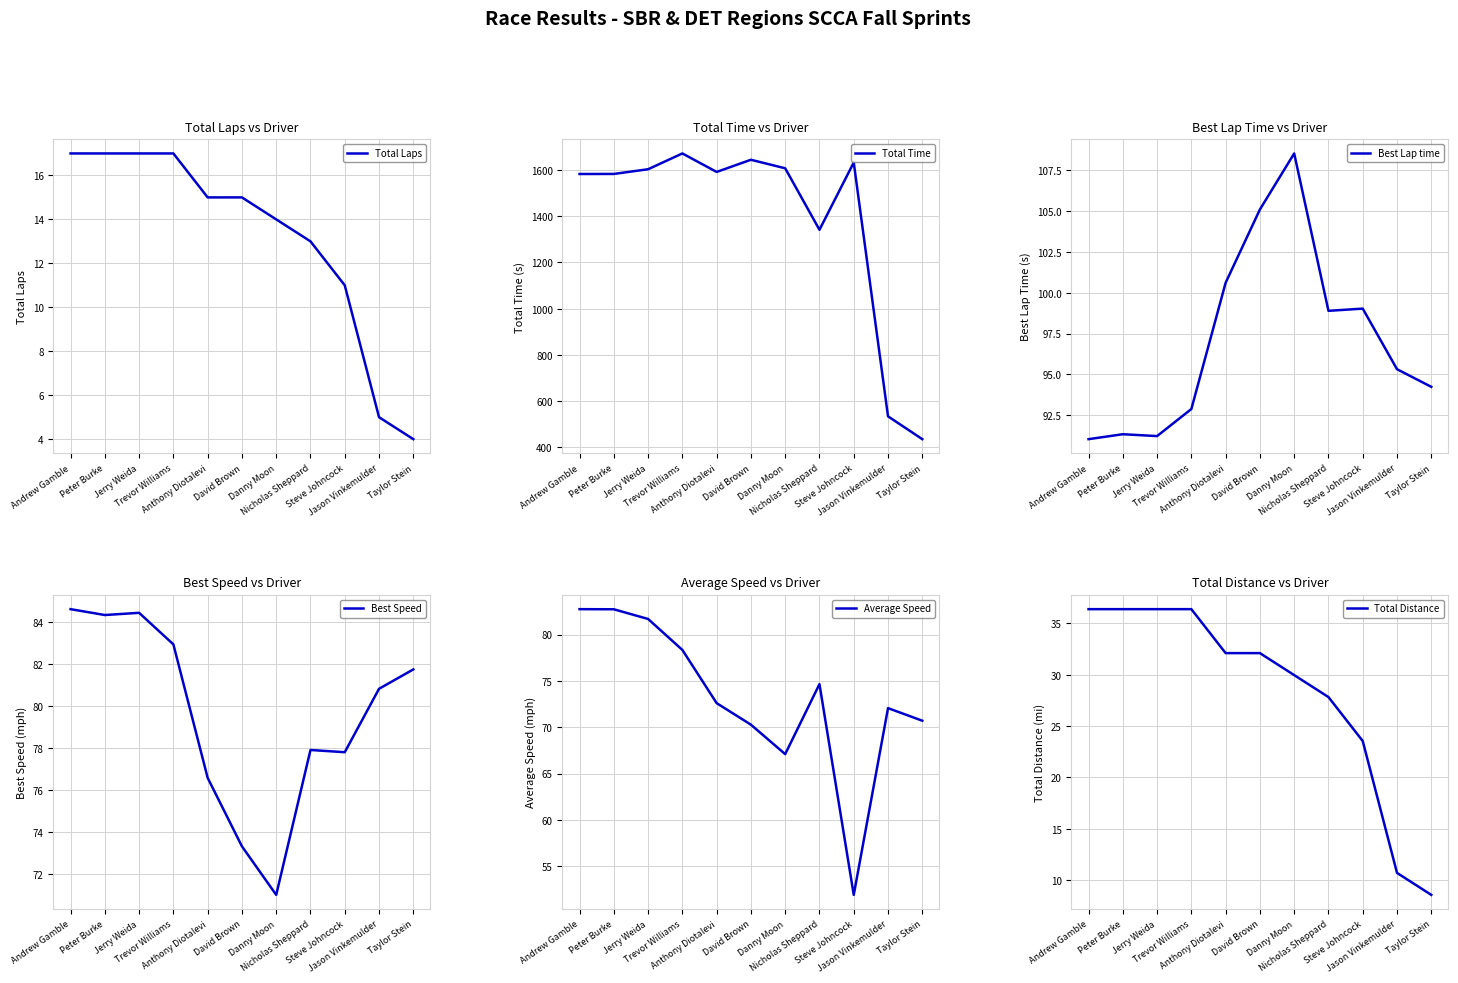

What is the highest value of the Best Lap time series?

108.5